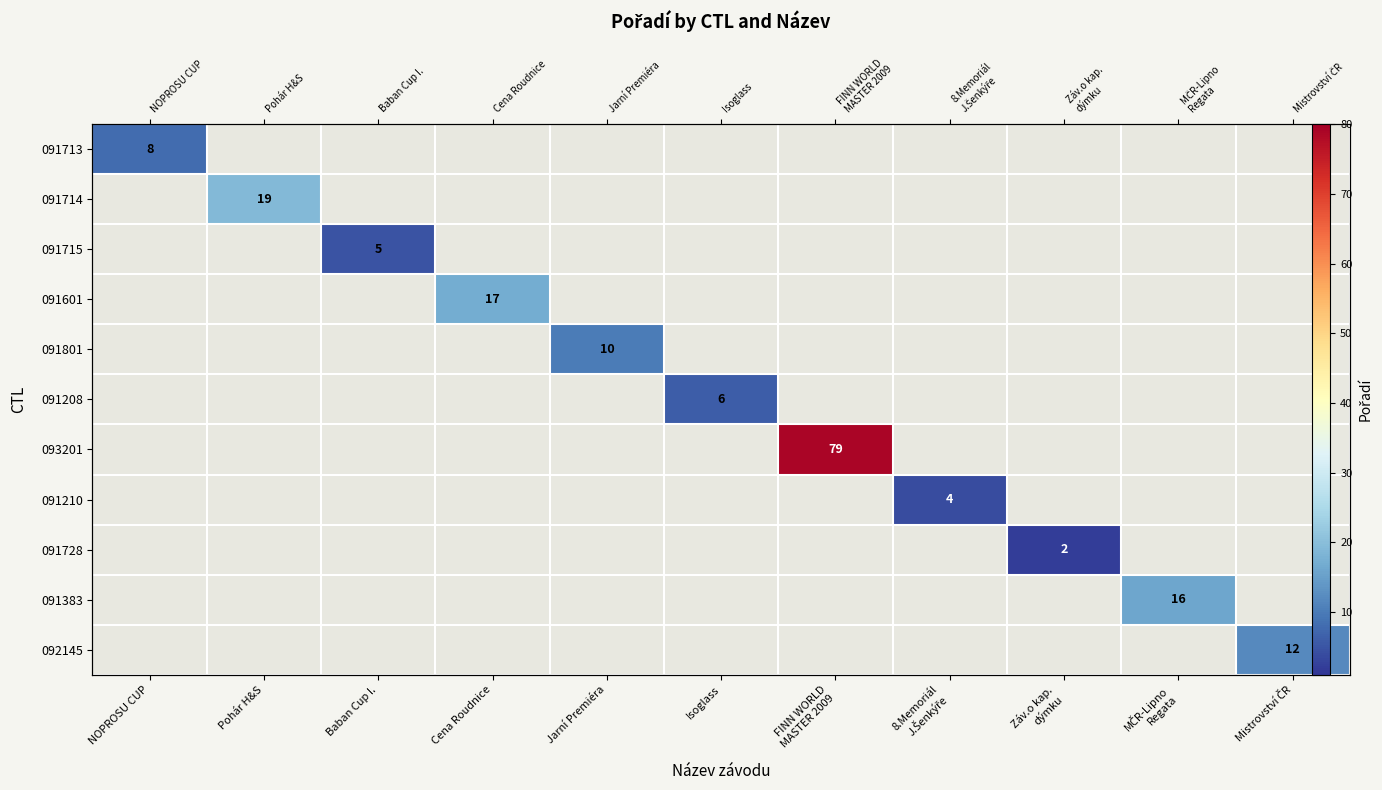

Is it true that 091210 equals 6.1 at 8.Memoriál J.Šenkýře?

False